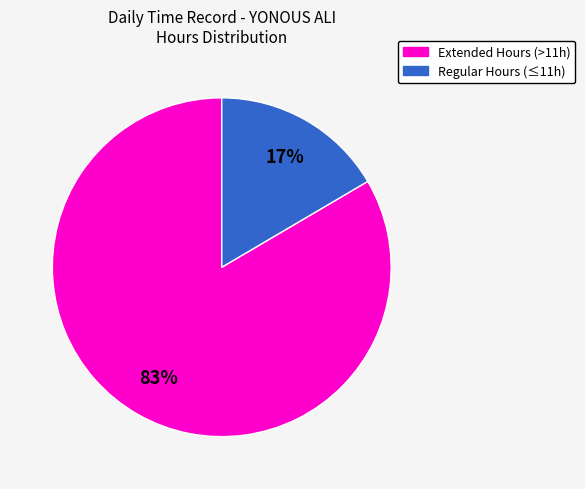

Is there a majority slice in this chart?

Yes